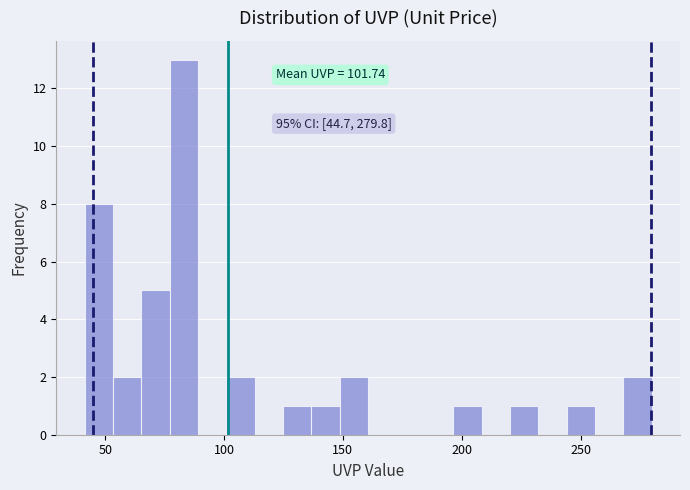

Read against the x-axis, roughly where is the centre of the tallest bar?

85